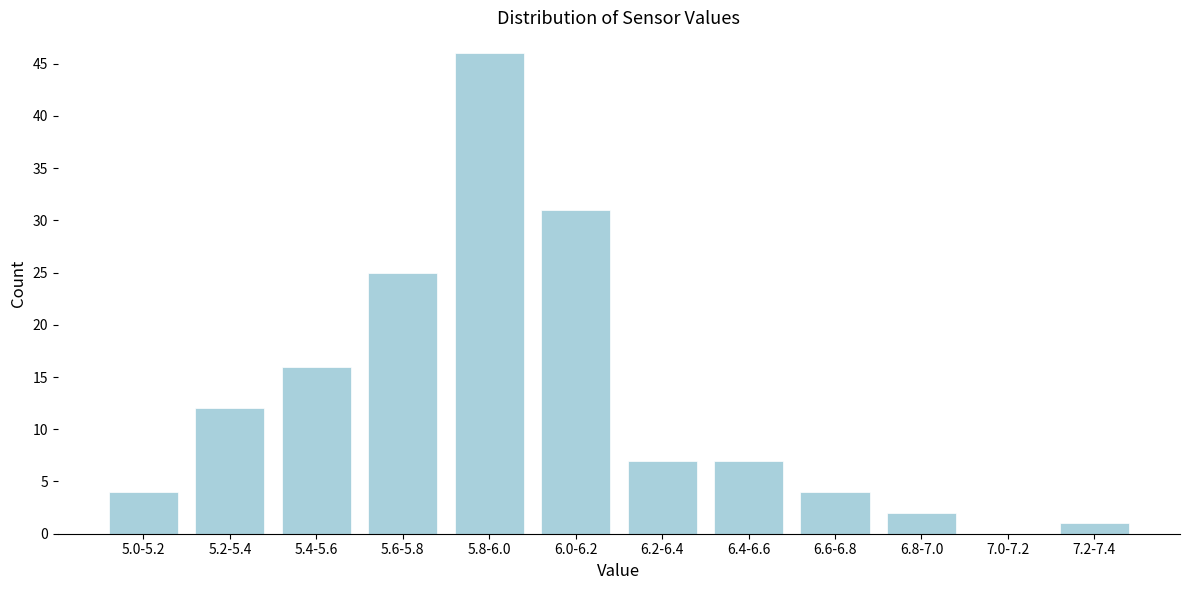

Reading left to right, transcribe all the data shown in this chart.

5.0-5.2=4	5.2-5.4=12	5.4-5.6=16	5.6-5.8=25	5.8-6.0=46	6.0-6.2=31	6.2-6.4=7	6.4-6.6=7	6.6-6.8=4	6.8-7.0=2	7.0-7.2=0	7.2-7.4=1